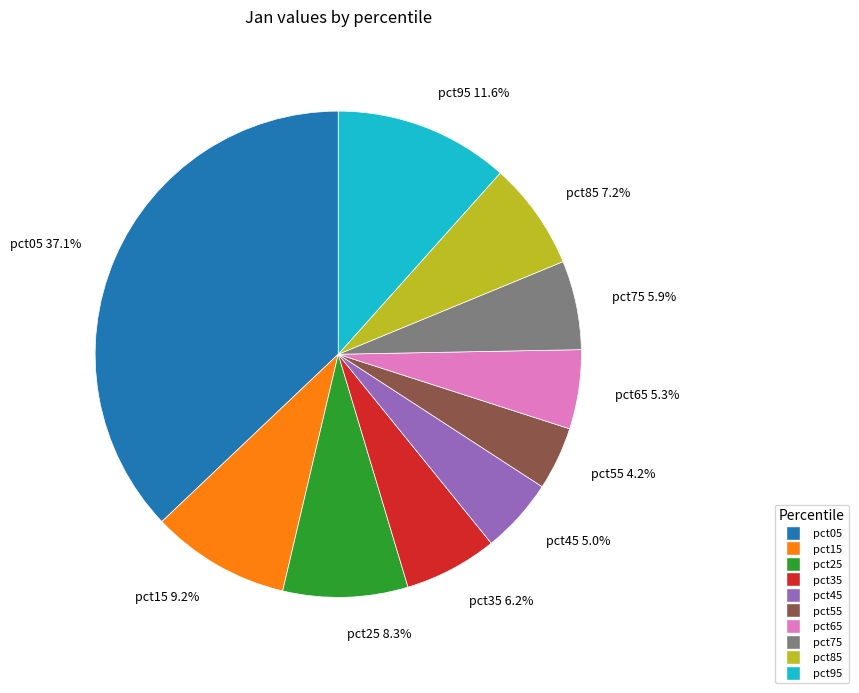

To the nearest percent, what is the difference between the pct25 and pct15 slice percentages?

1%